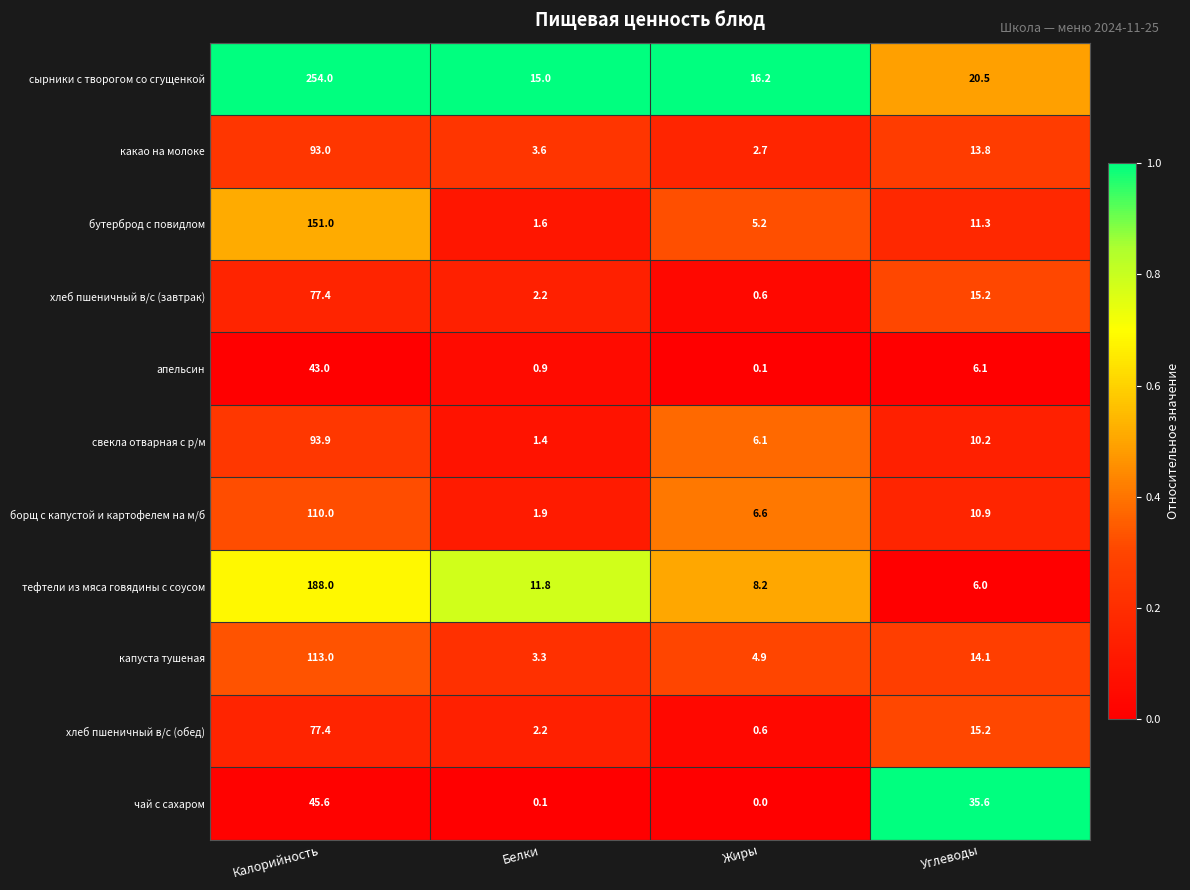

How many categories are shown in the chart?

4